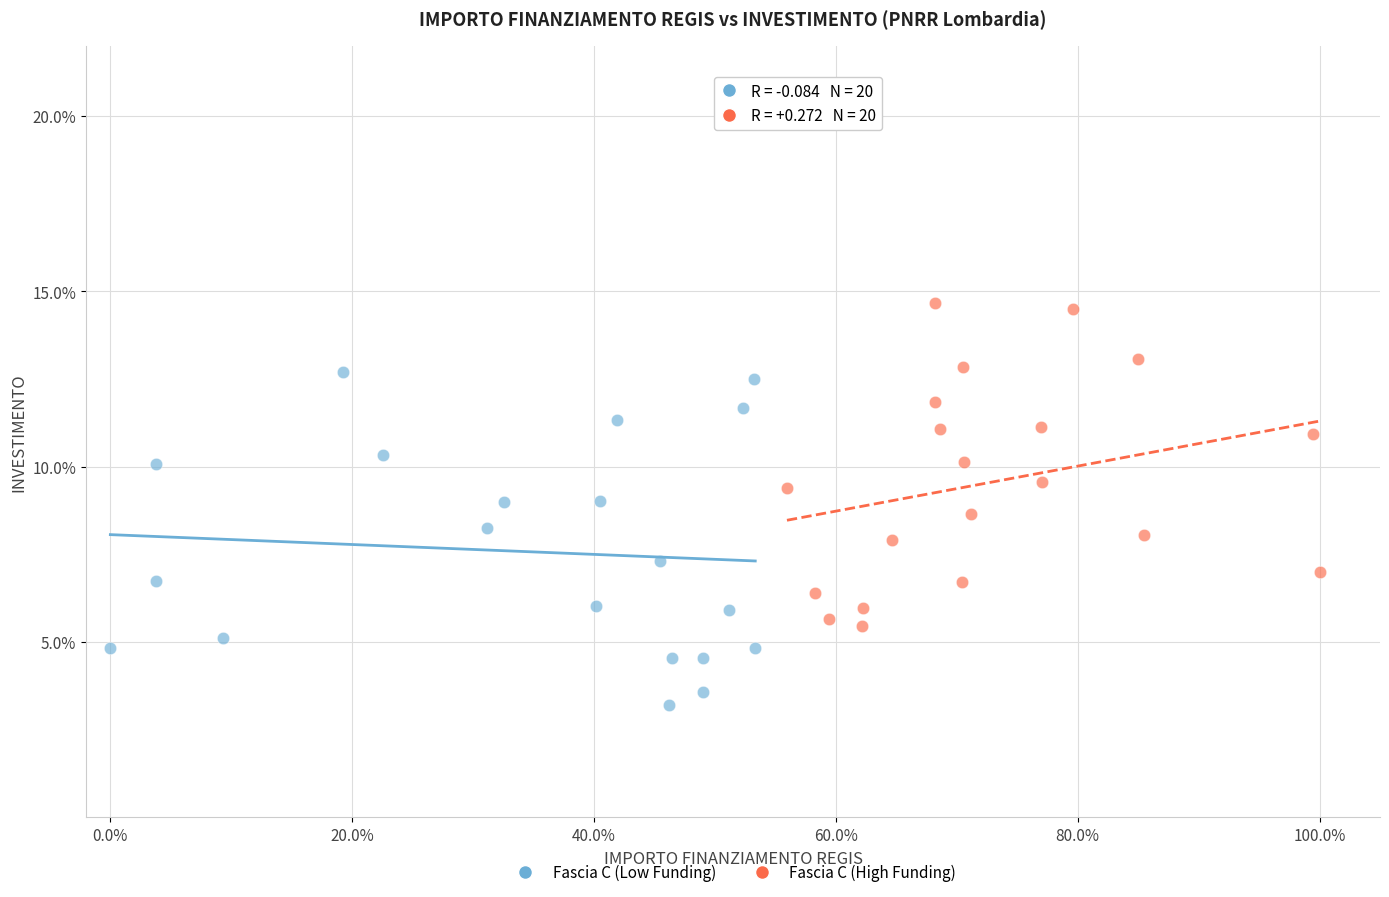

Which series contains the highest Y value?

Fascia C (High Funding)